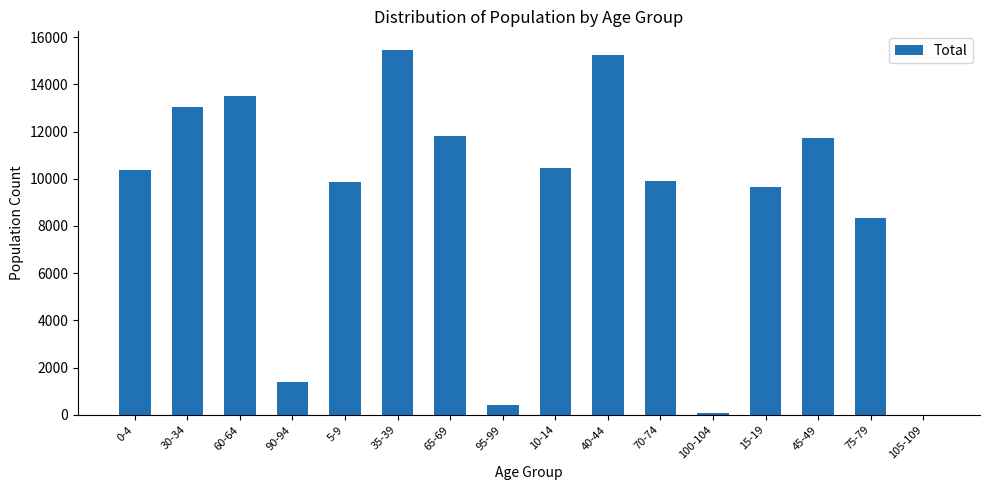

What is the ratio of the value at 90-94 to the value at 35-39?

0.1